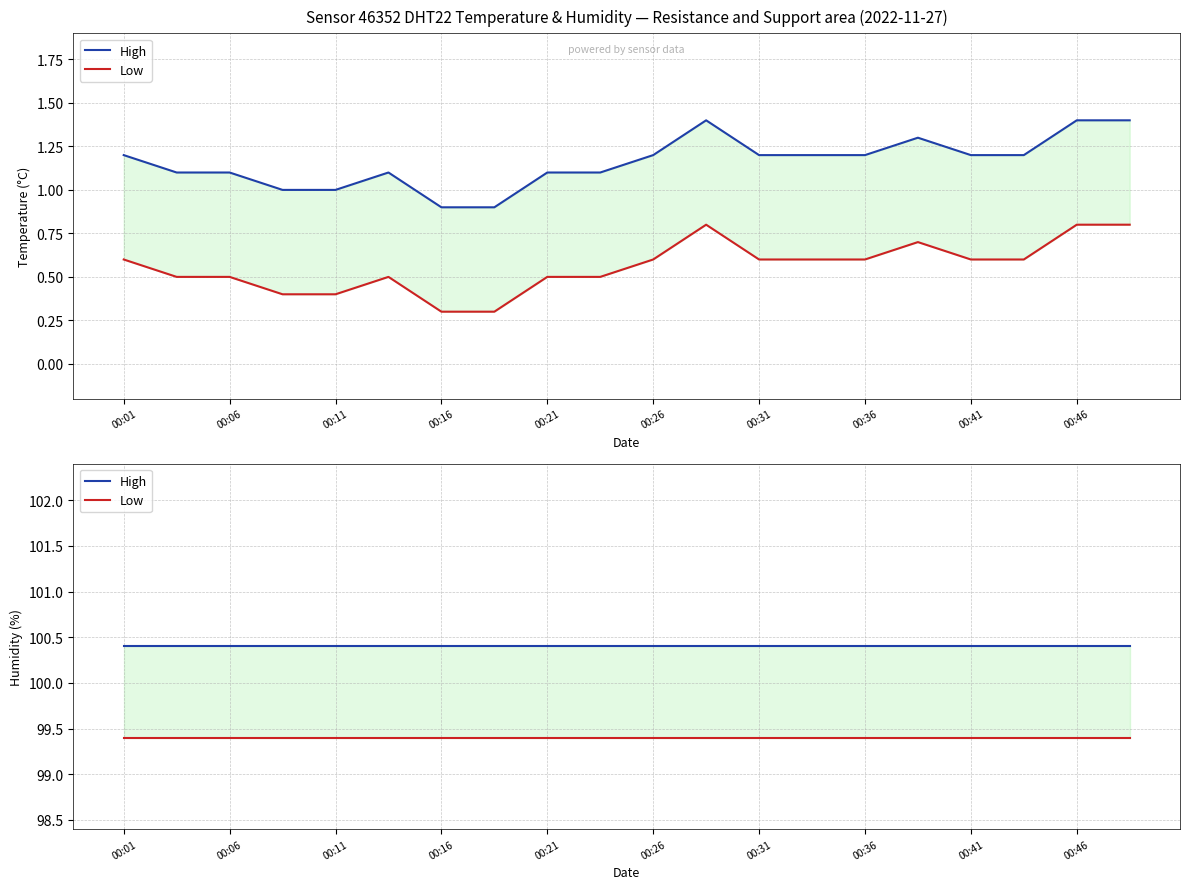

What is the total value across all series at 00:46?

199.8